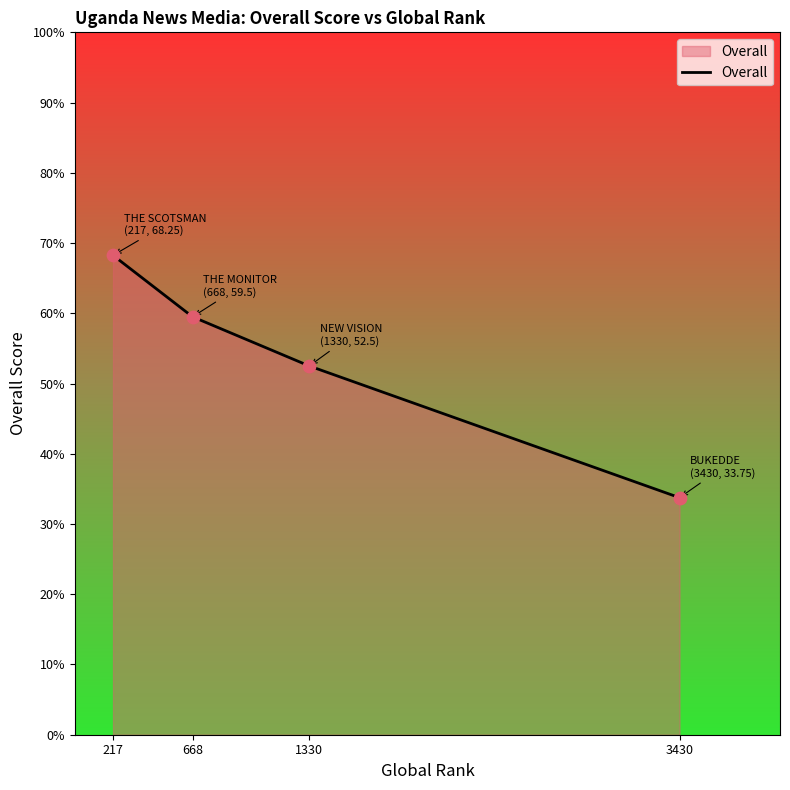

Approximately how many times larger is the value at 217 compared to 3430?

2.0